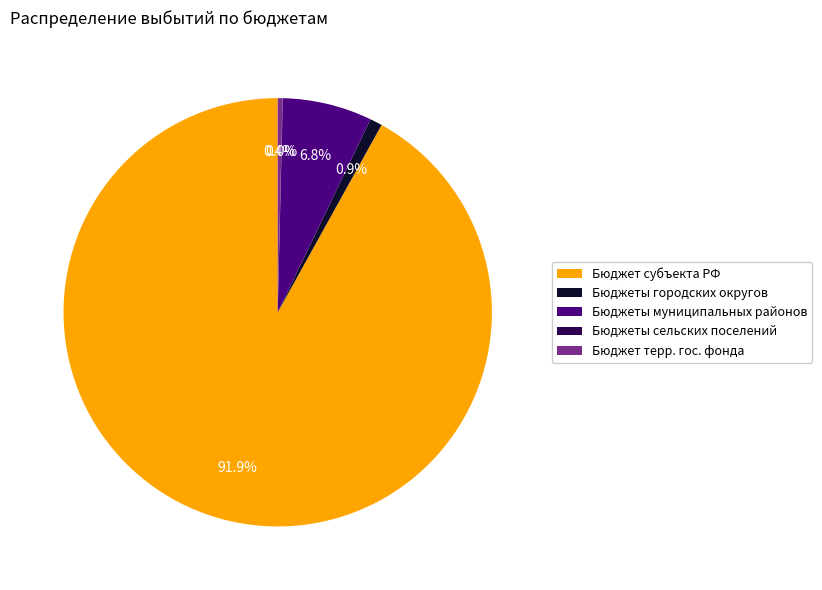

How much of the chart is everything except Бюджет субъекта РФ?

8.1%